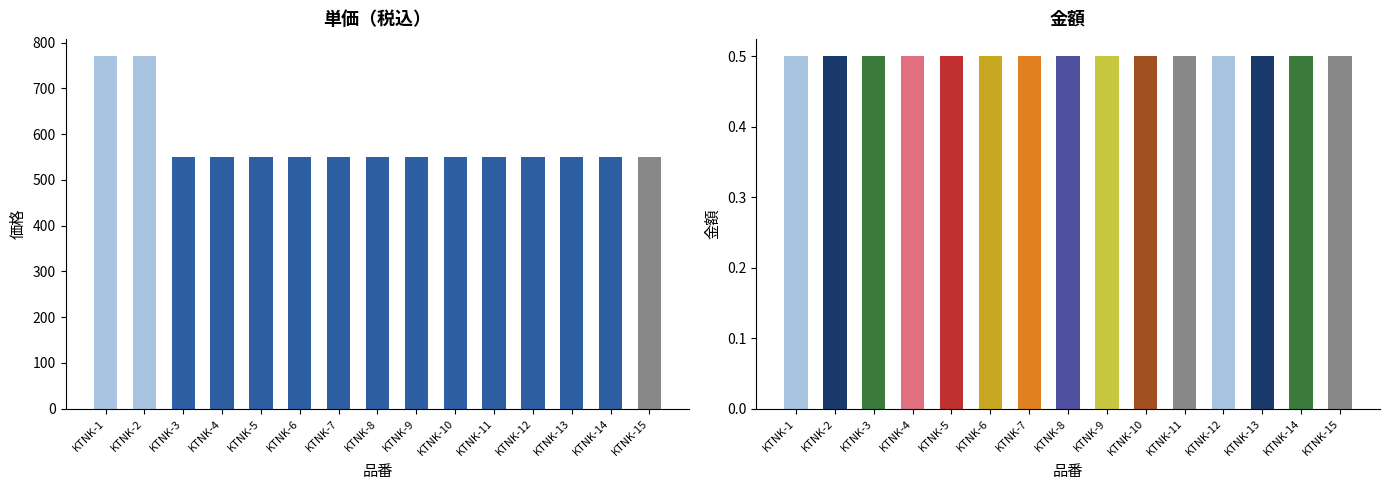

What is the value of the 単価（税込） bar at the 5th from the left?

550